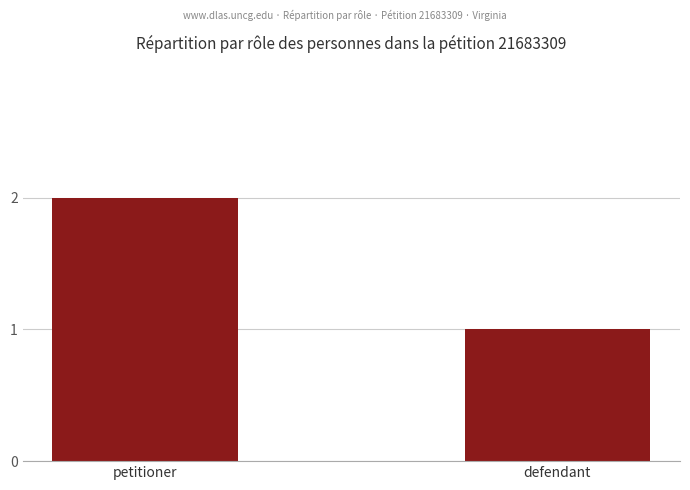

Is it true that the value at defendant is 1?

True